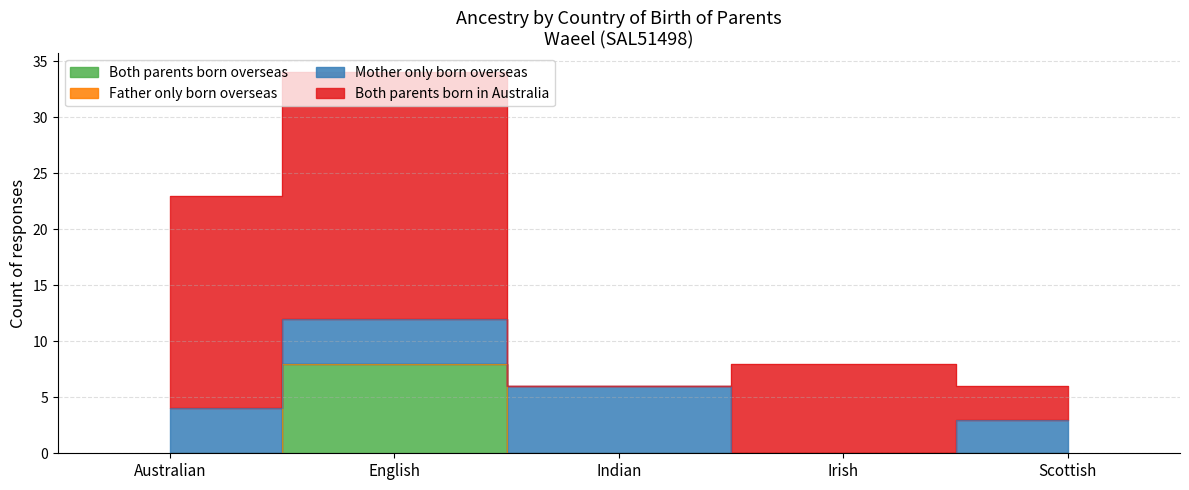

What position from the left is Australian?

1